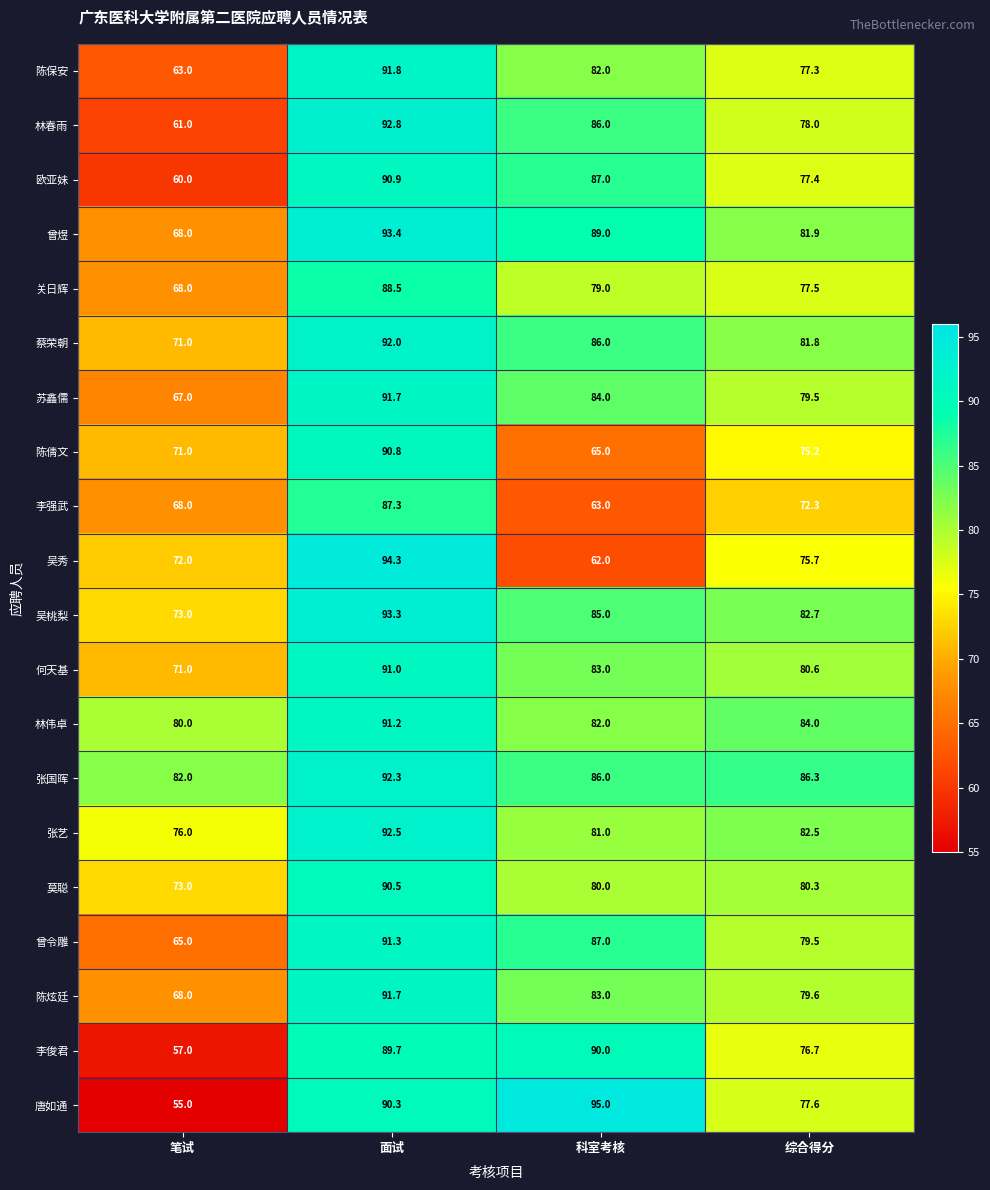

Is it true that 唐如通 equals 90.3 at 面试?

True